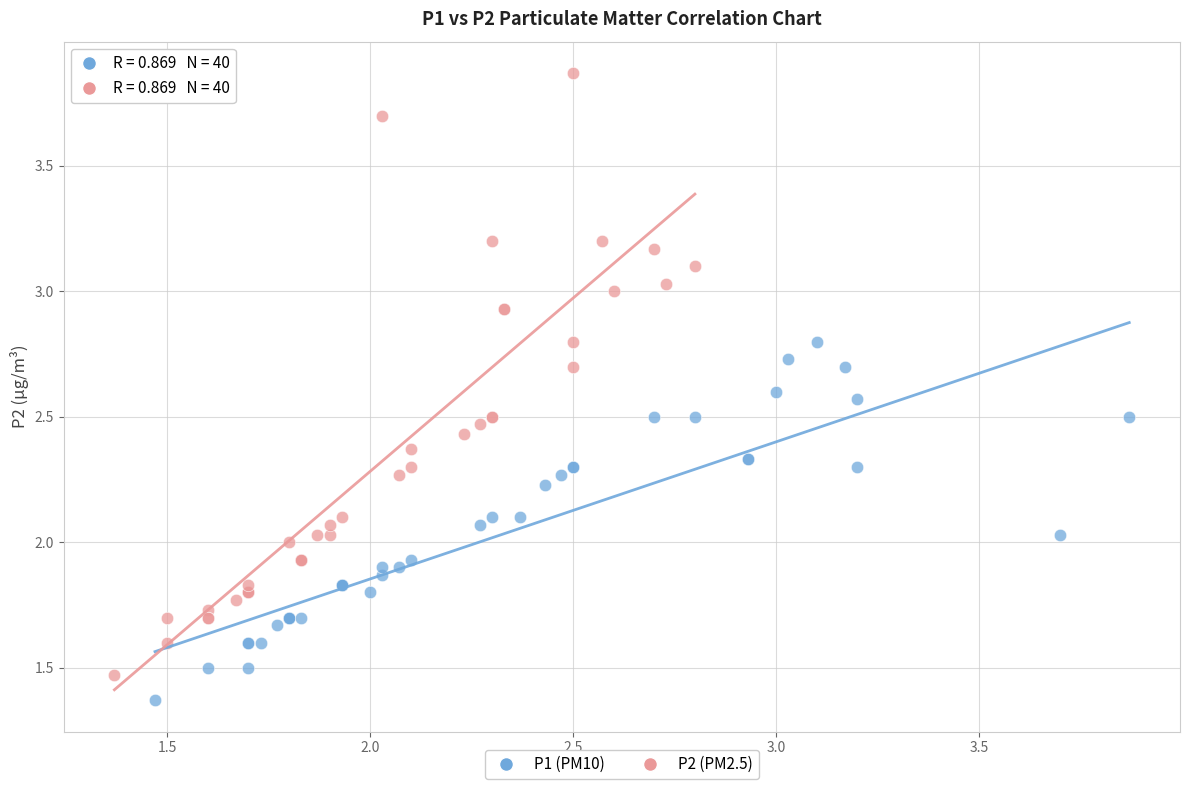

Which series reaches the maximum Y coordinate?

P2 (PM2.5)